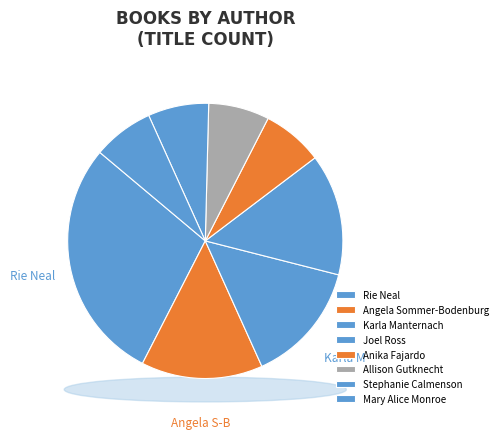

To the nearest percent, what percentage of the pie is Stephanie Calmenson?

12%